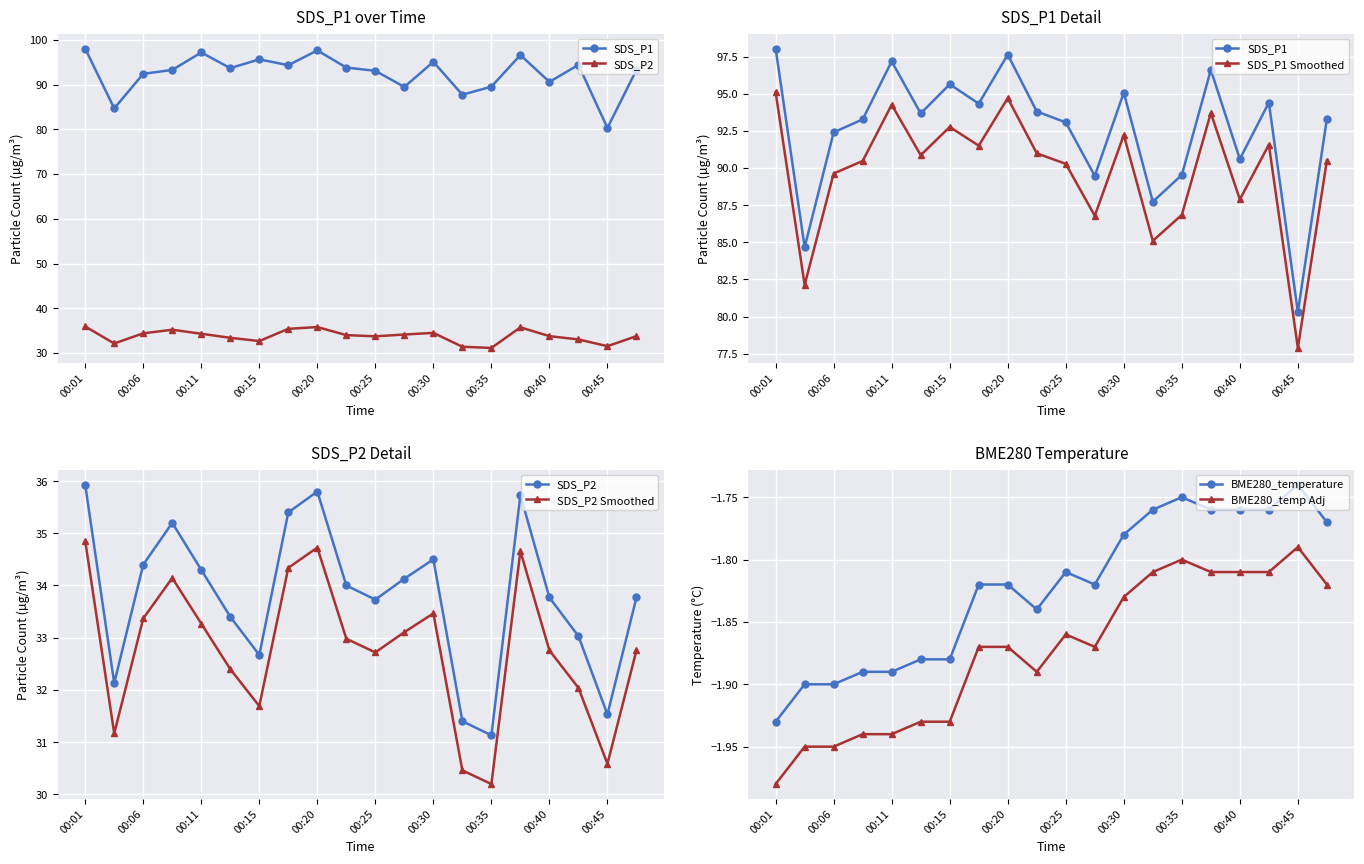

True or false: BME280_temp Adj has more than 2 points higher than both neighbors.

True